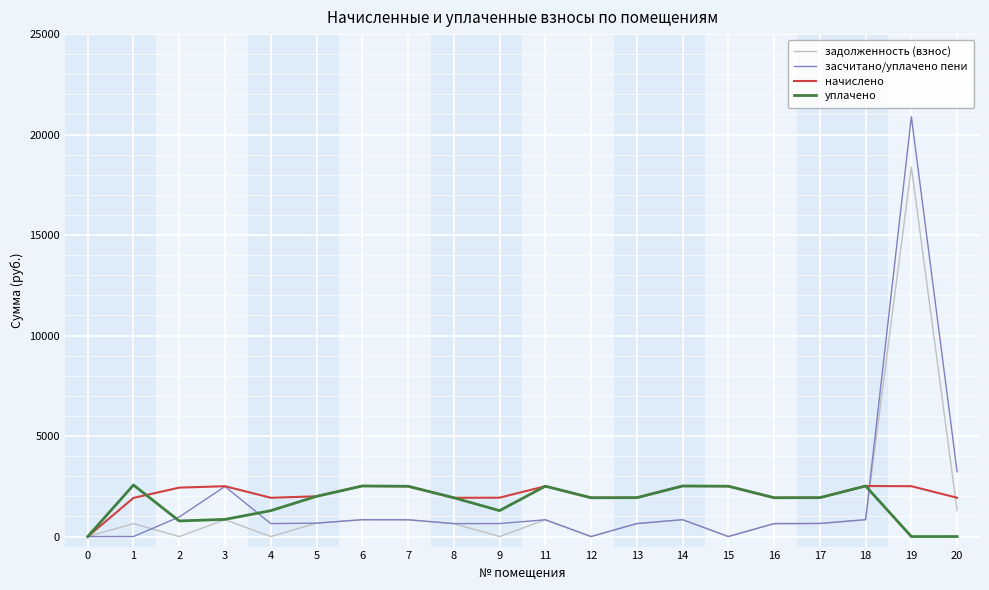

Which series has the largest range (max minus min)?

засчитано/уплачено пени